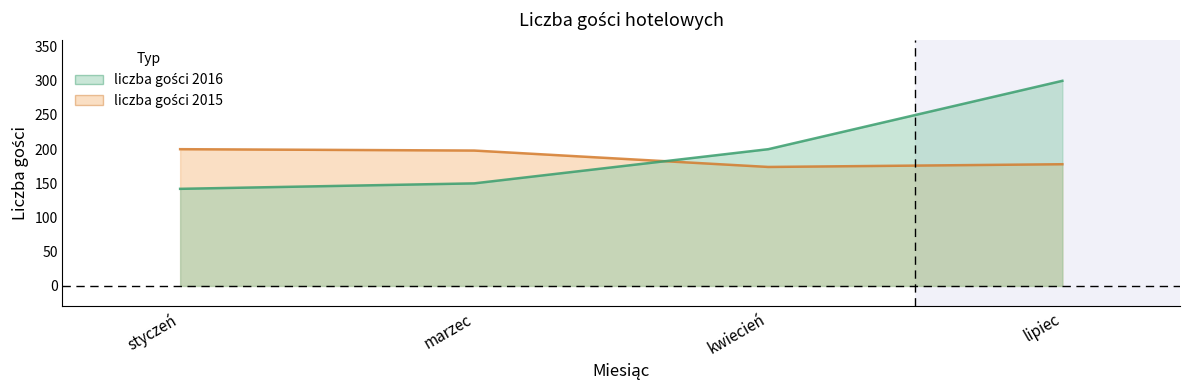

True or false: liczba gości 2015 has a value of 174 at kwiecień.

True